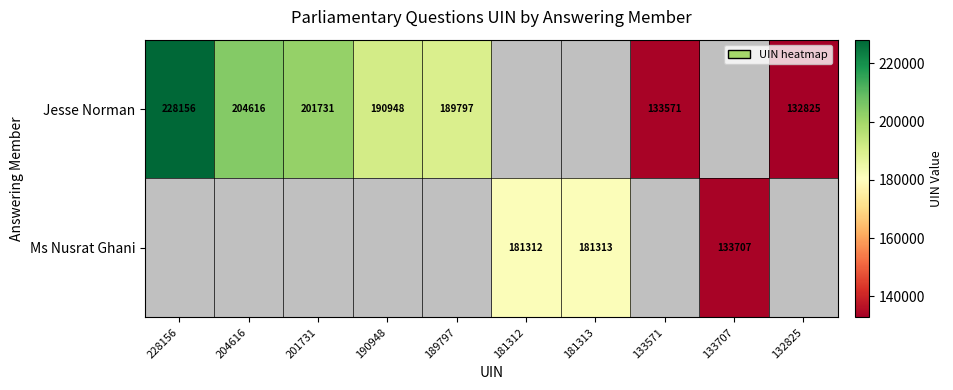

The value of Ms Nusrat Ghani at 181313 is 303925.2. True or false?

False